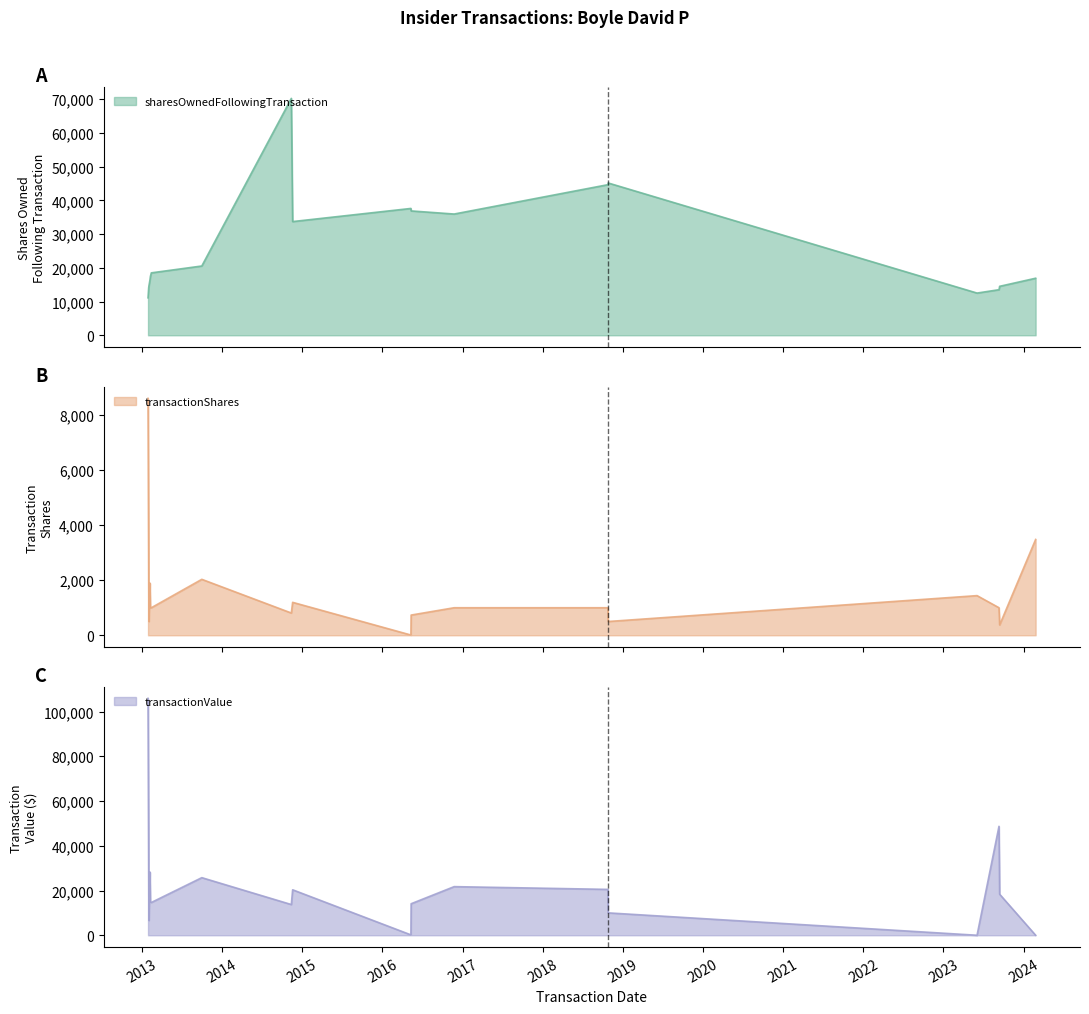

Where is the first local minimum for transactionValue?

2013-02-01